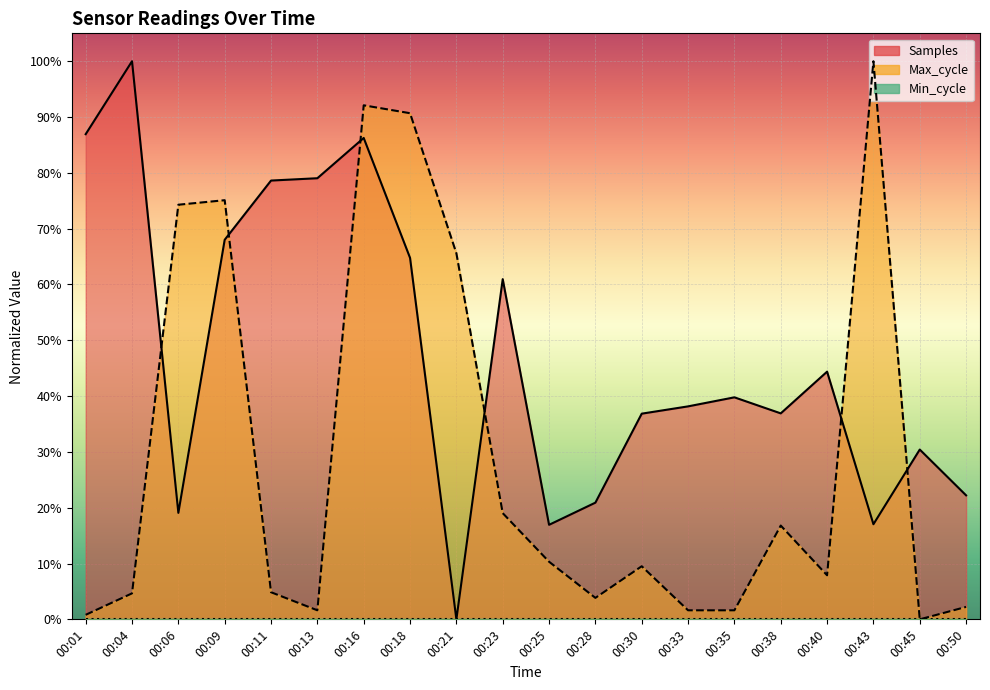

Which has a higher value, 00:11 or 00:40?

00:11